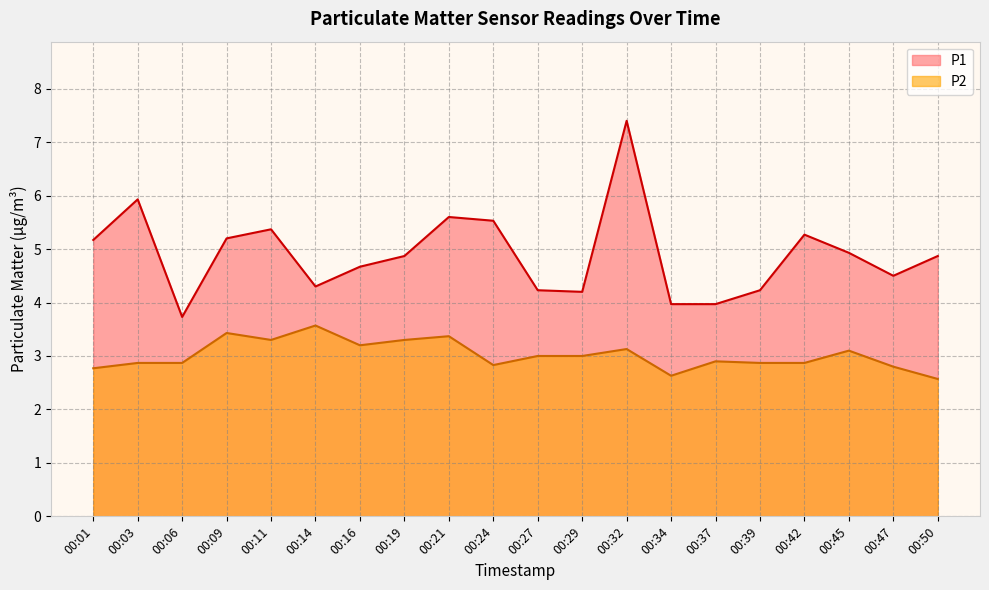

Which category has the highest value in the P1 series?

00:32